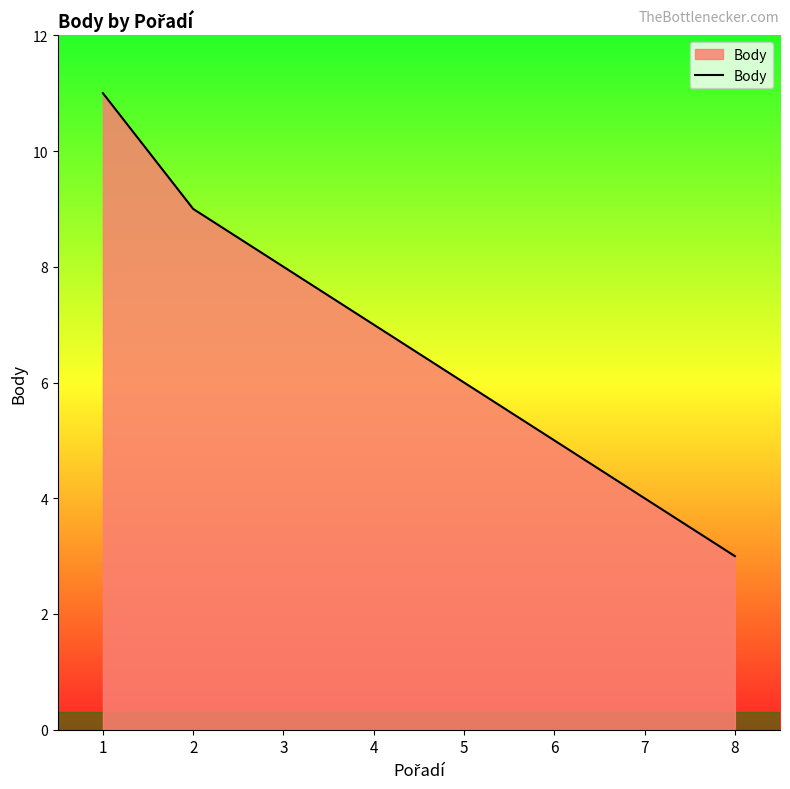

Which label corresponds to the largest value in the chart?

1